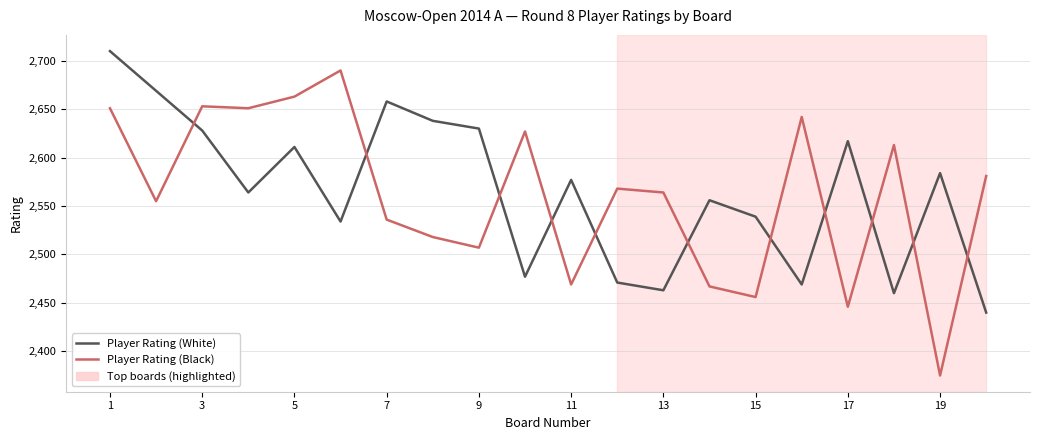

List the series in order of their peak value, lowest first.

Player Rating (Black), Player Rating (White)